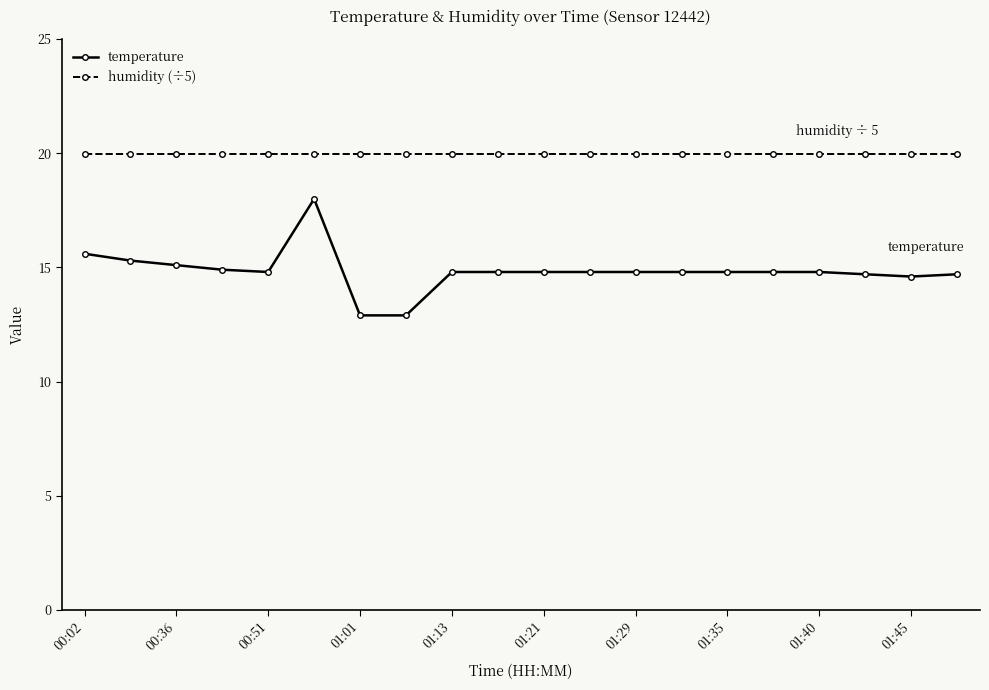

Which series has the largest total across all categories?

humidity (÷5)